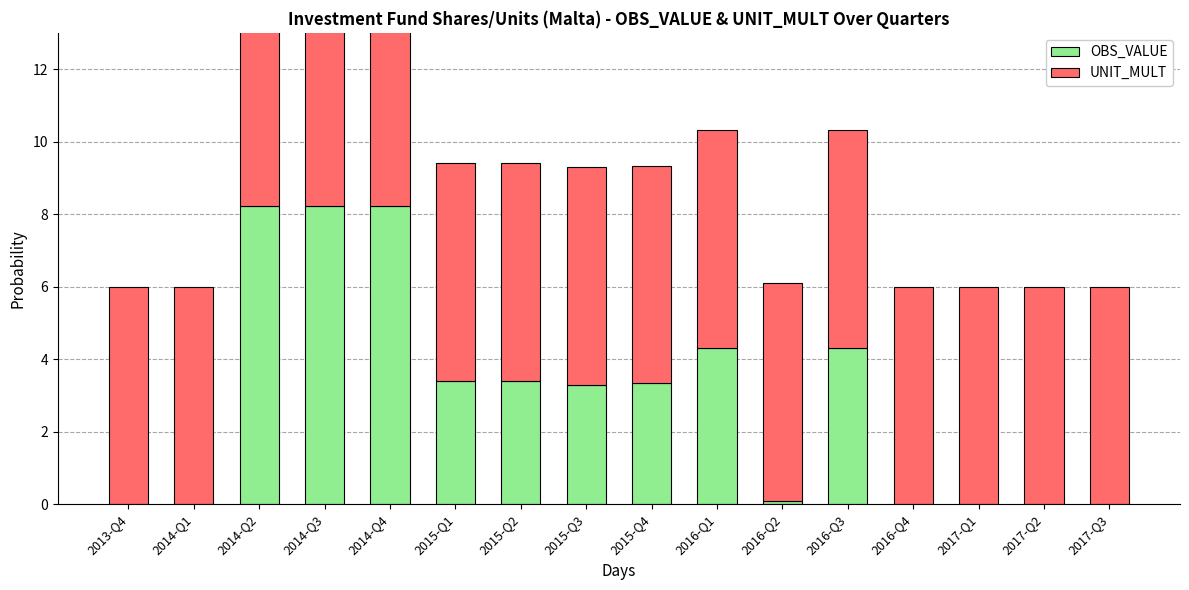

Where is UNIT_MULT nearest to the value 6?

2013-Q4